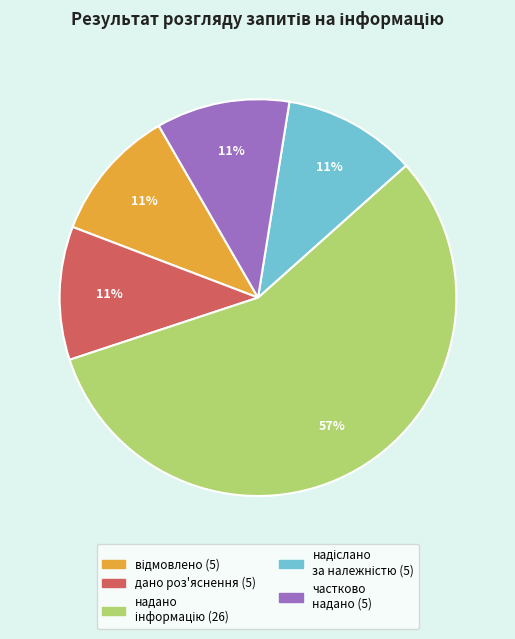

Does any single category account for the majority?

Yes